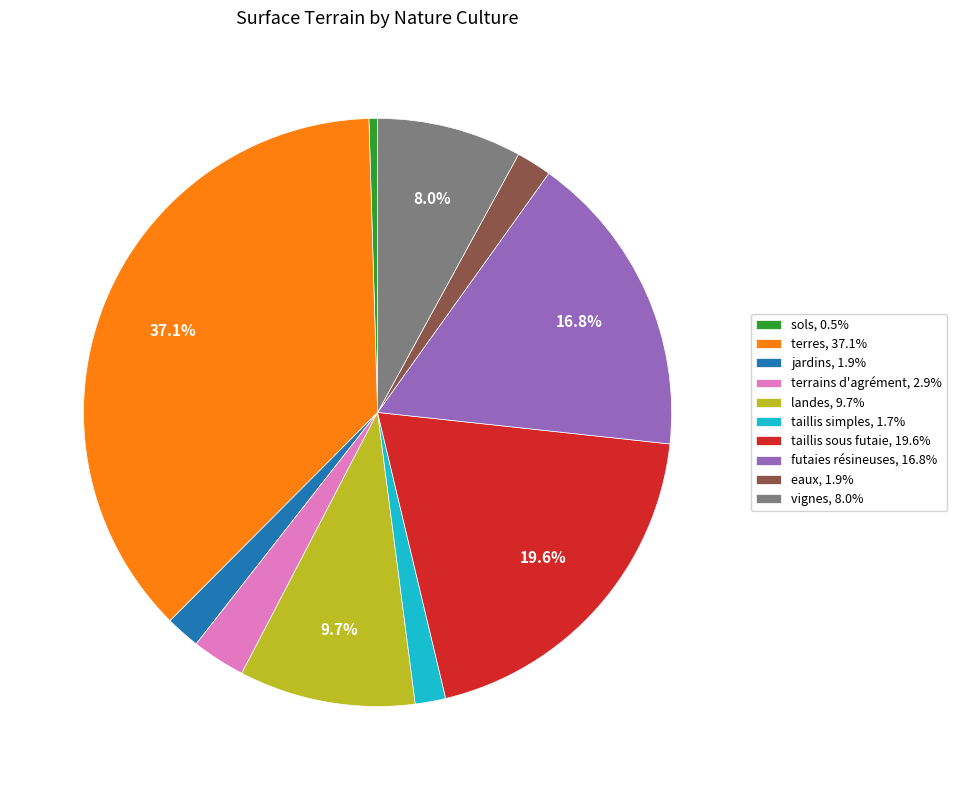

Is there any slice that represents more than half of the pie?

No